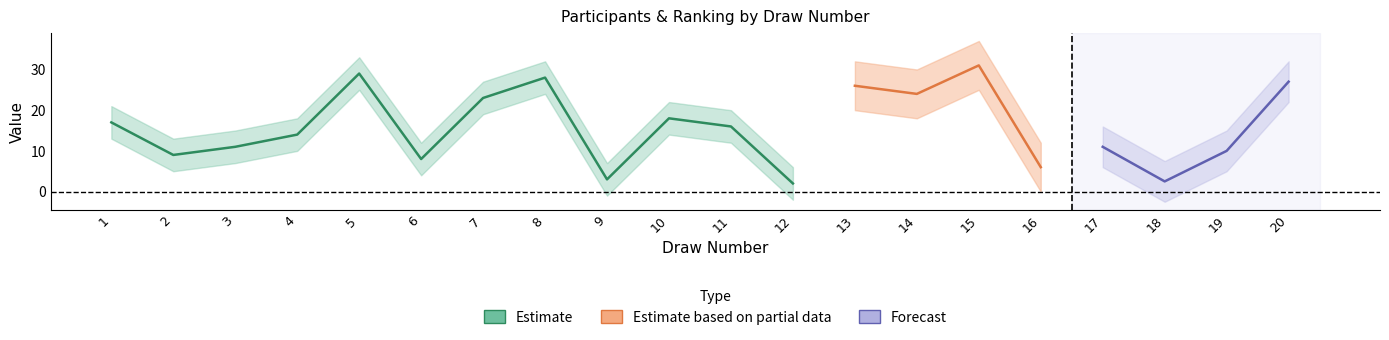

At which label does Participants first exceed 16?

1